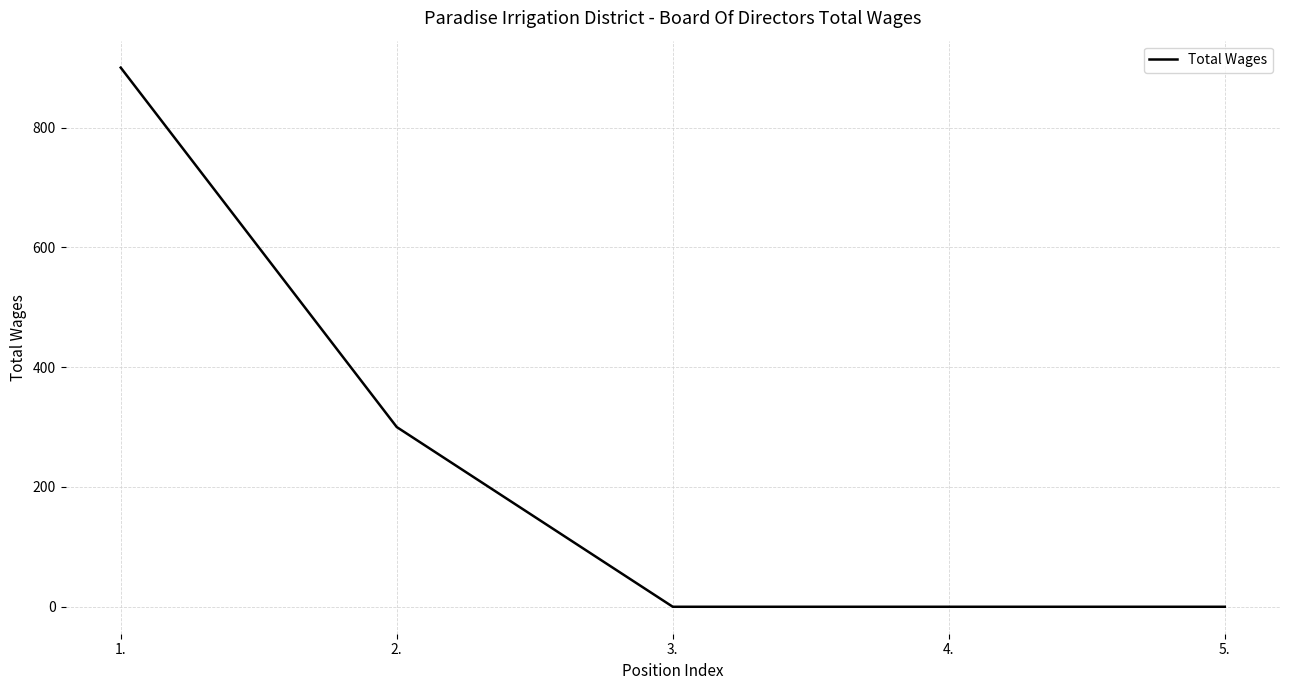

Does the chart have visible grid lines?

Yes